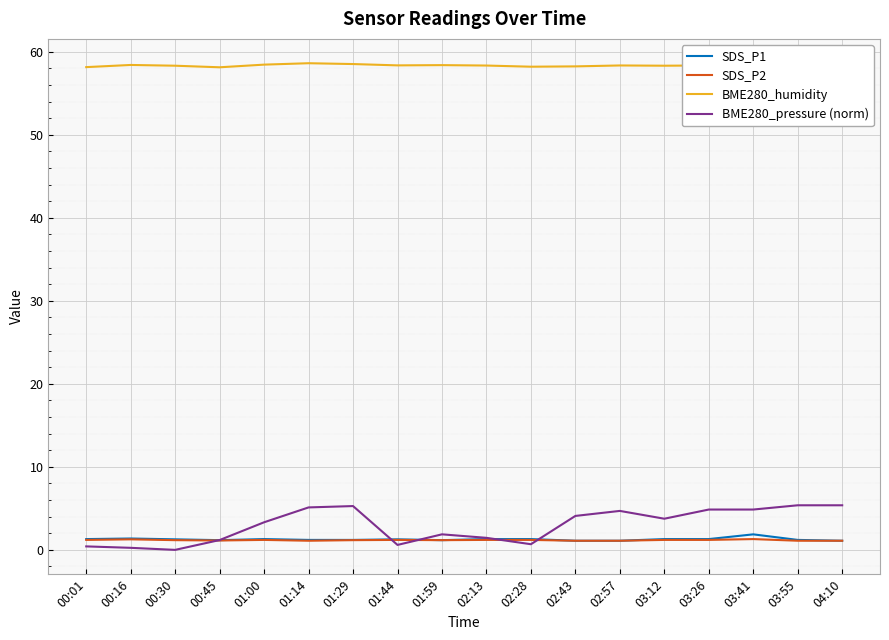

True or false: BME280_humidity and SDS_P2 cross at least once.

False